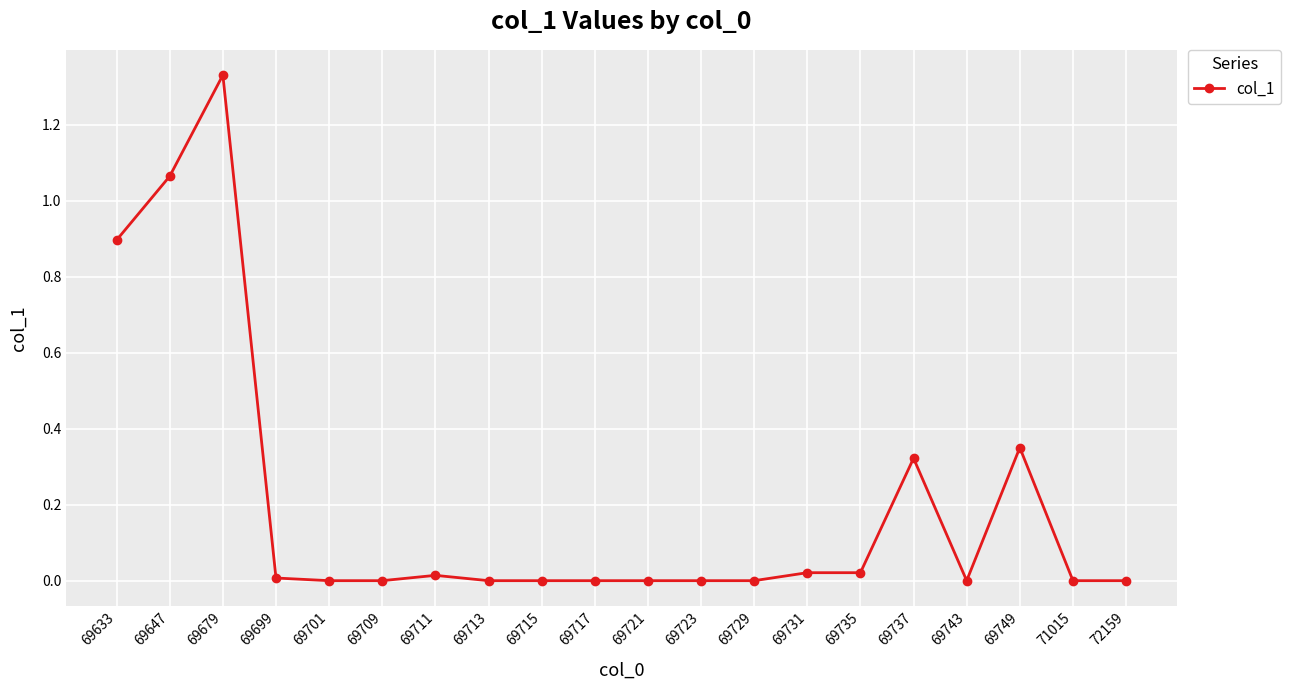

Which category has the highest value across all series?

69679